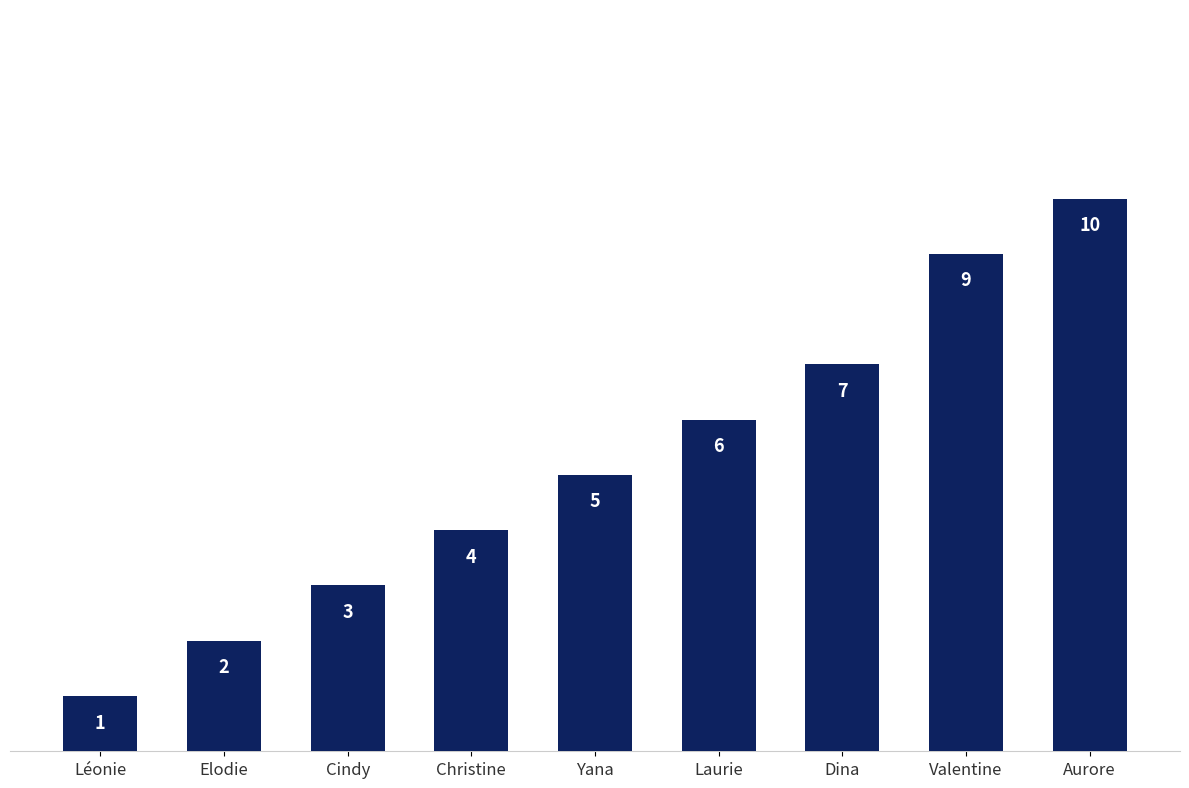

What is the sum of the values at Léonie and Valentine?

10